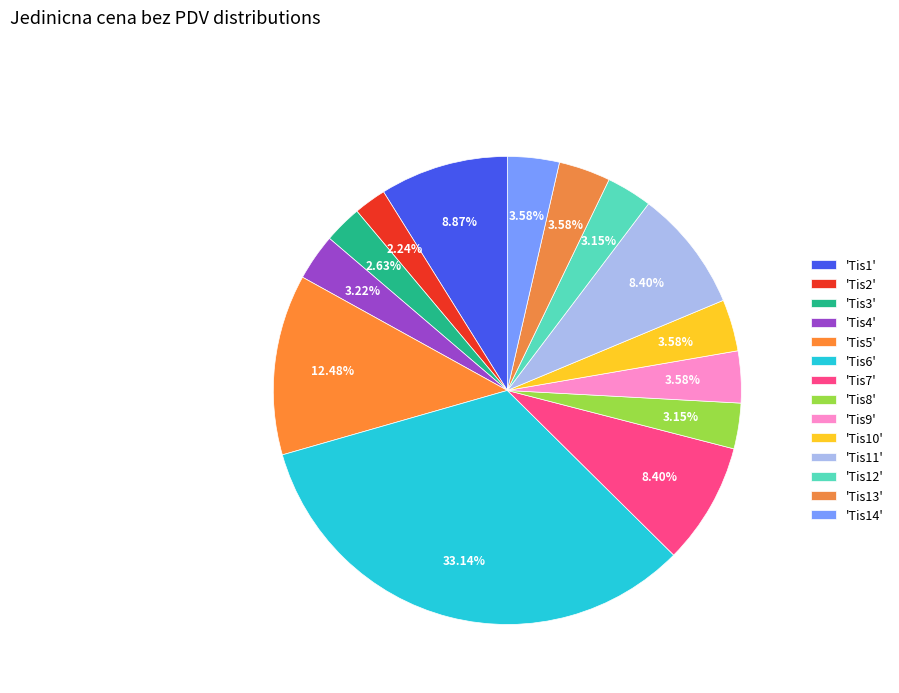

To the nearest percent, what is the difference between the largest and smallest slice percentages?

31%